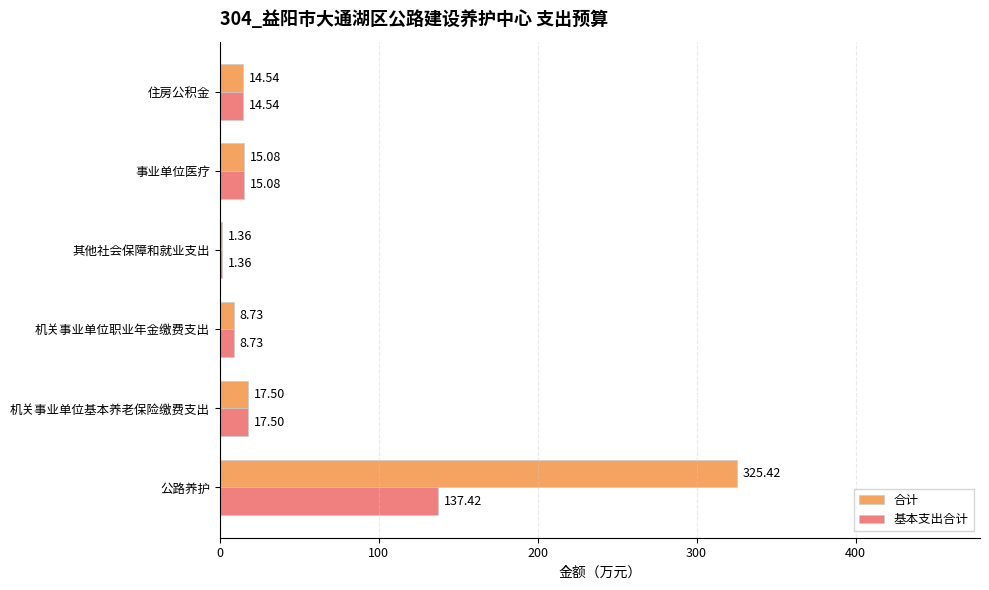

What is the sum of the 合计 values at 机关事业单位职业年金缴费支出 and 其他社会保障和就业支出?

10.1